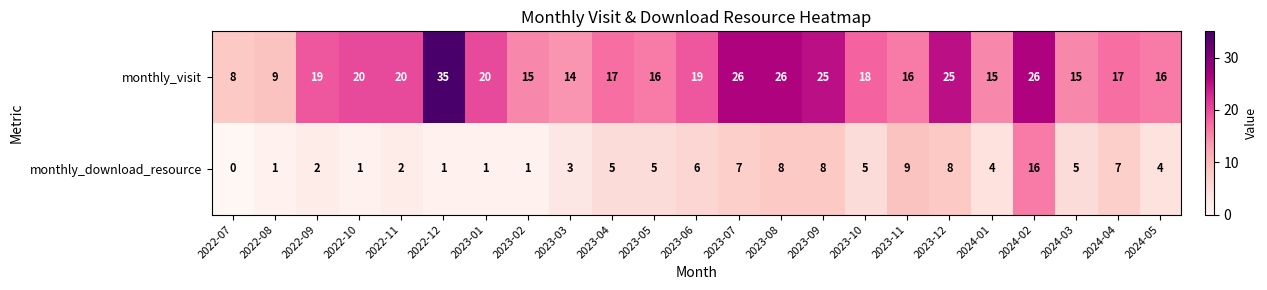

Between 2023-06 and 2023-09, which series saw the biggest shift?

monthly_visit